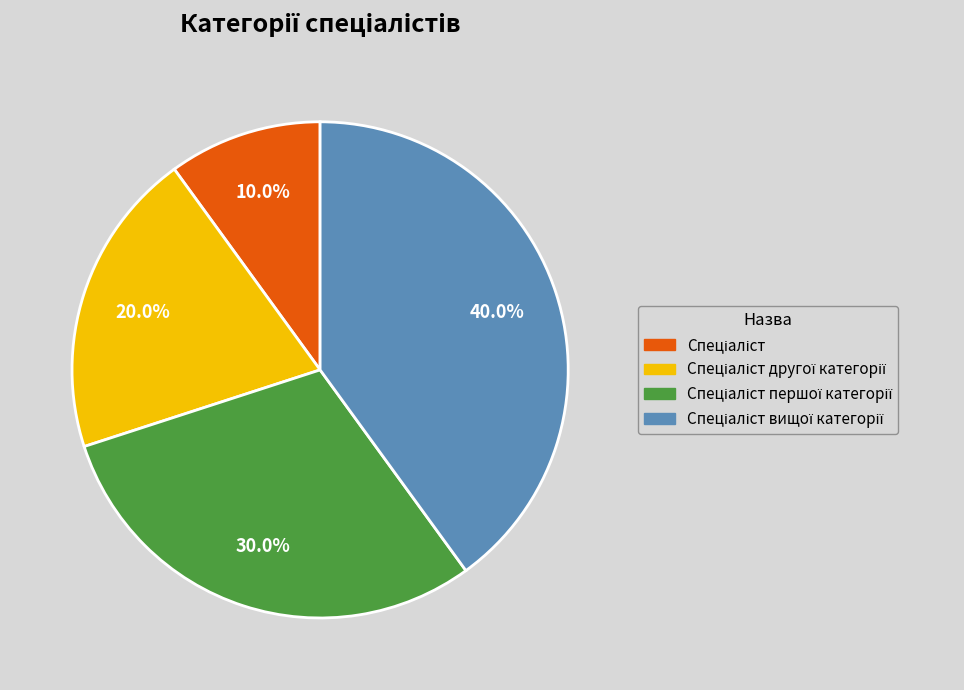

Is there a majority slice in this chart?

No